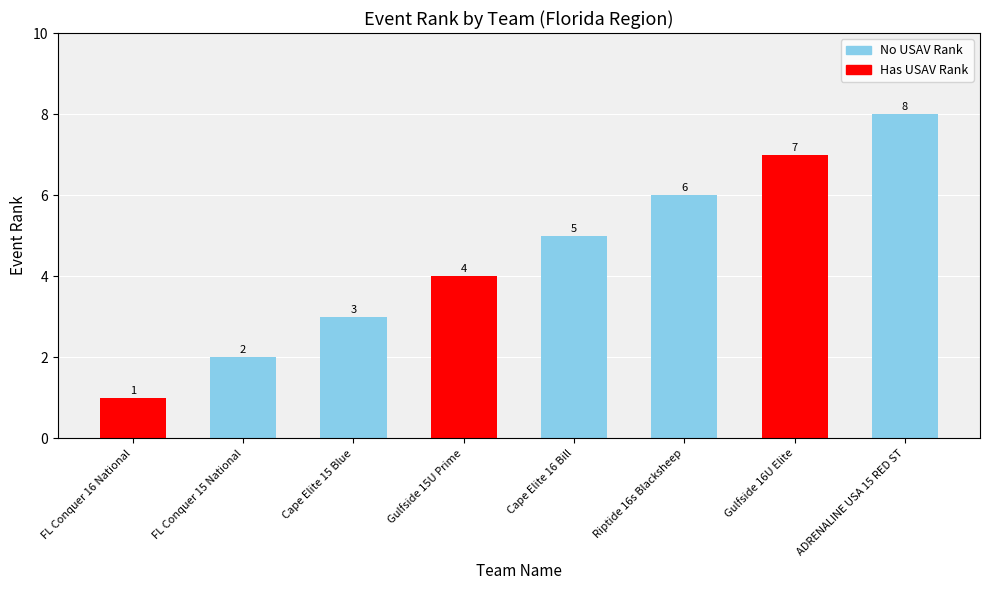

Reading left to right, transcribe all the data shown in this chart.

FL Conquer 16 National=1	FL Conquer 15 National=2	Cape Elite 15 Blue=3	Gulfside 15U Prime=4	Cape Elite 16 Bill=5	Riptide 16s Blacksheep=6	Gulfside 16U Elite=7	ADRENALINE USA 15 RED ST=8